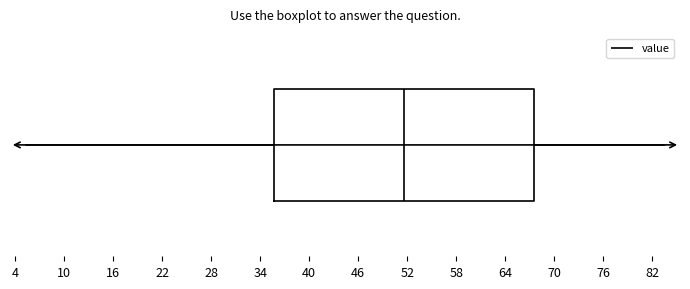

Read this box plot against the x-axis: the position of the median line, the range covered by the box, and the ends of both whiskers. The values are not printed on the chart, so give them approximately, as read against the axis.

median 52, box 36 to 68, whiskers 5 to 83